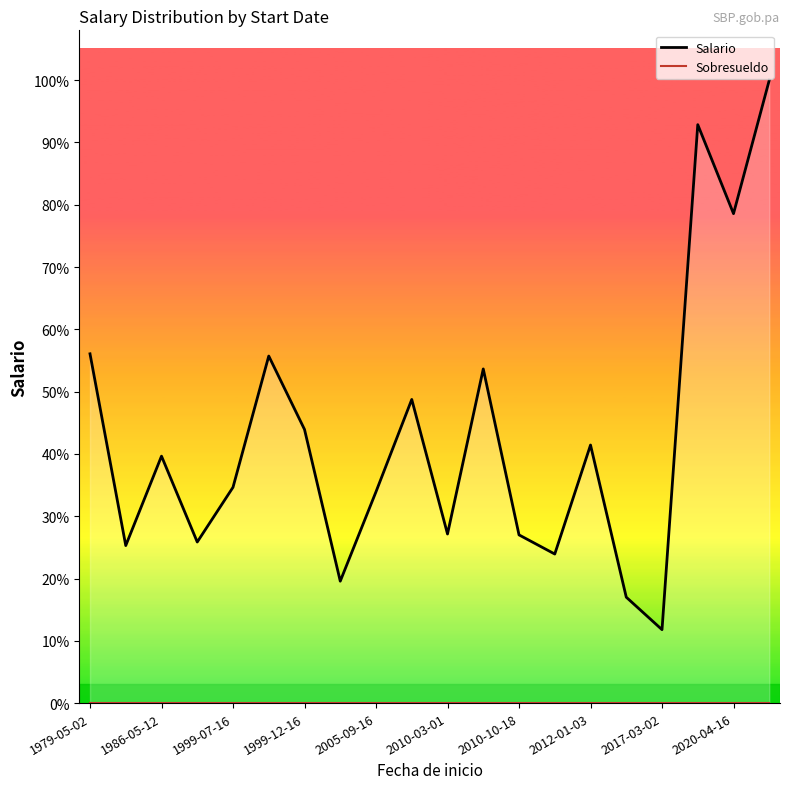

Which category has the highest value in the Salario series?

19